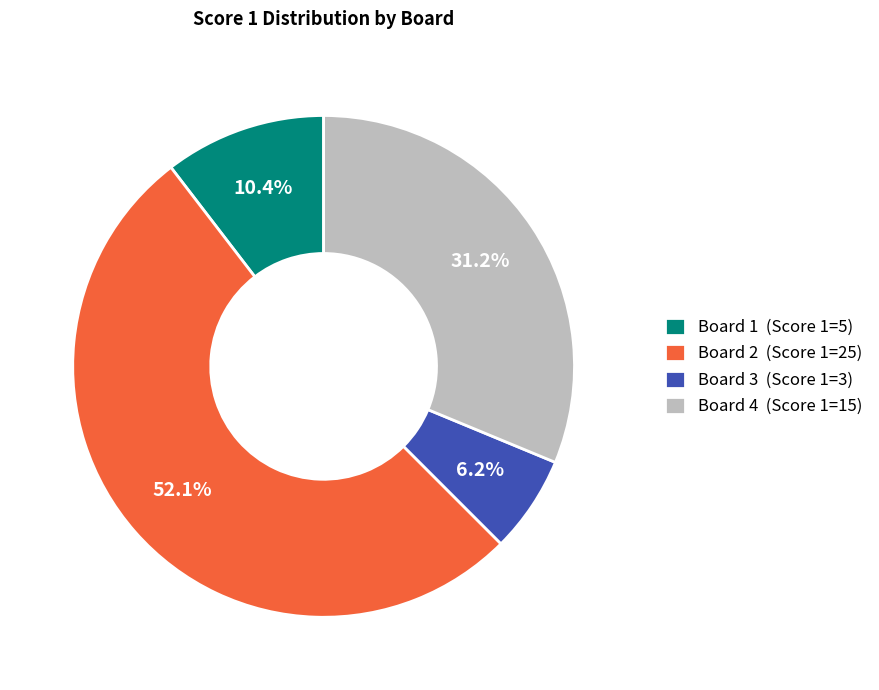

The Board 2 slice represents 52% of the pie. True or false?

True